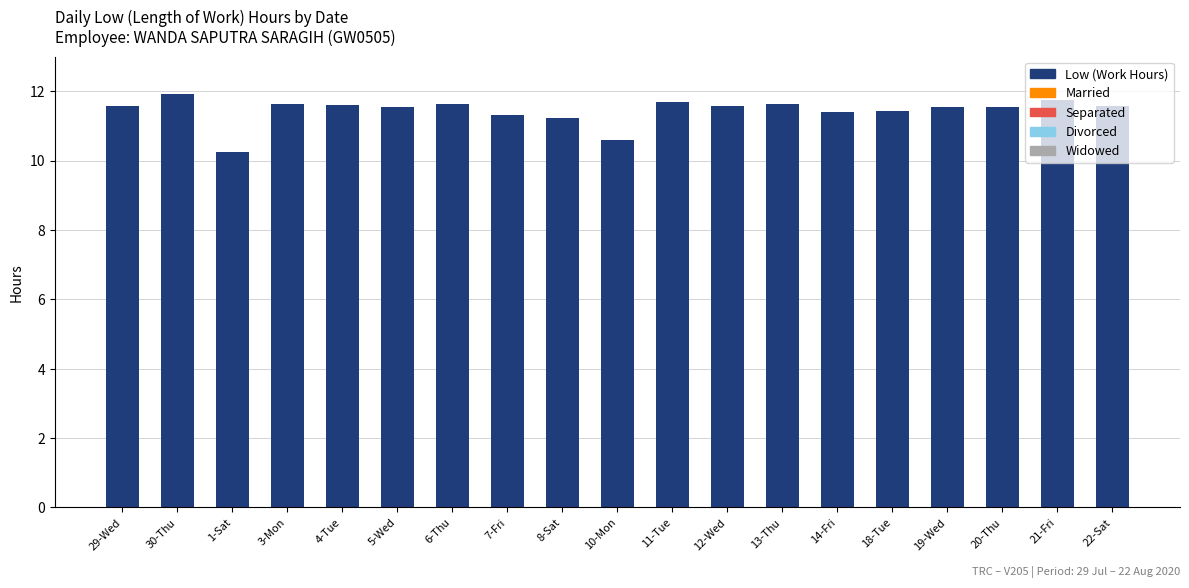

How many distinct data groups are displayed?

1